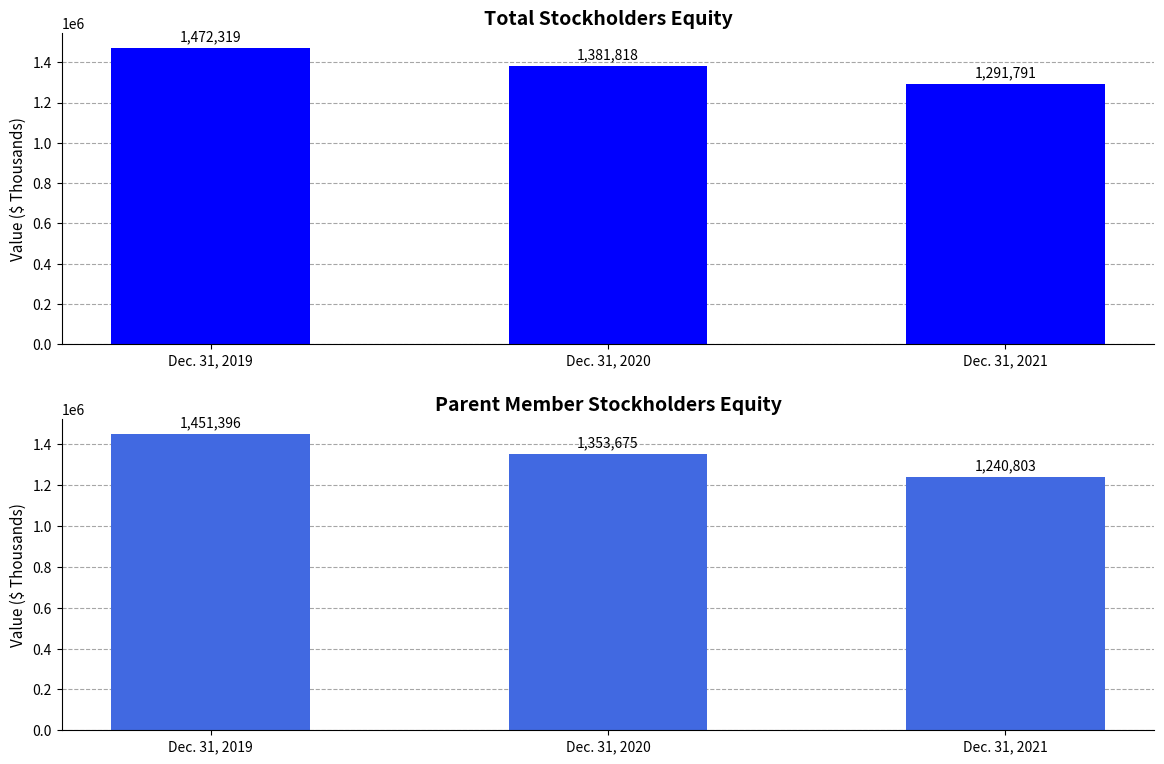

At Dec. 31, 2021, list the series in order from largest to smallest.

Total, Parent [Member]